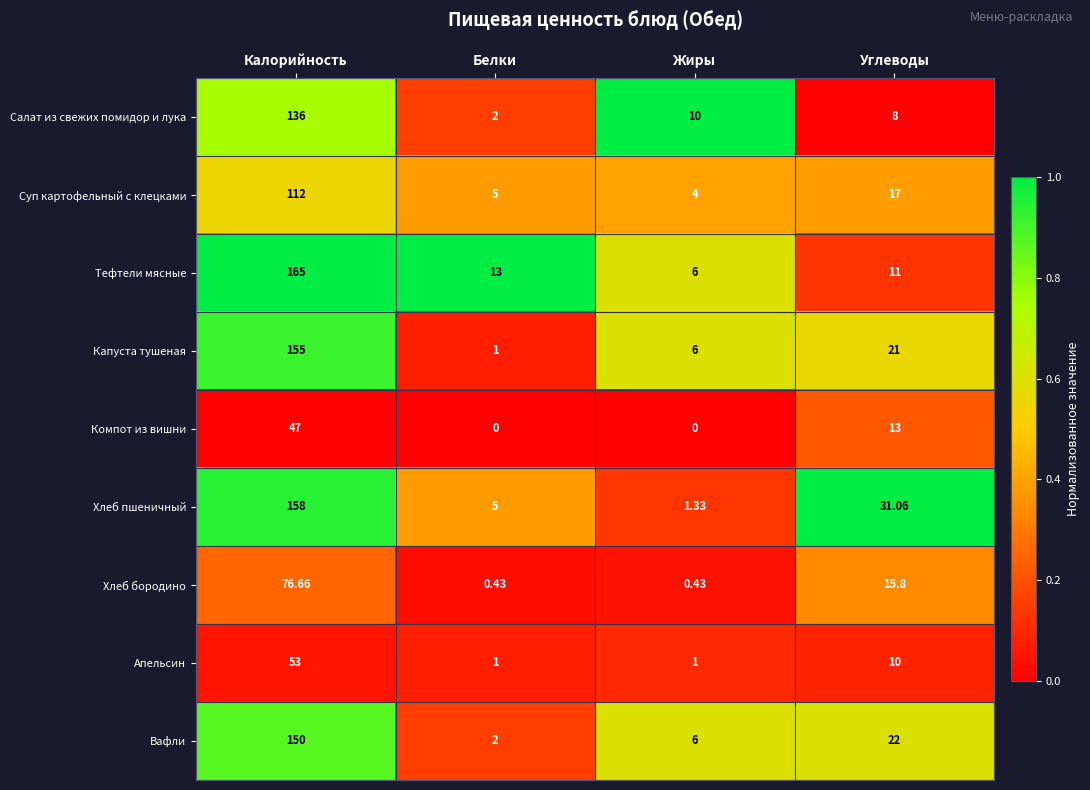

Between Калорийность and Белки, which series saw the biggest shift?

Капуста тушеная